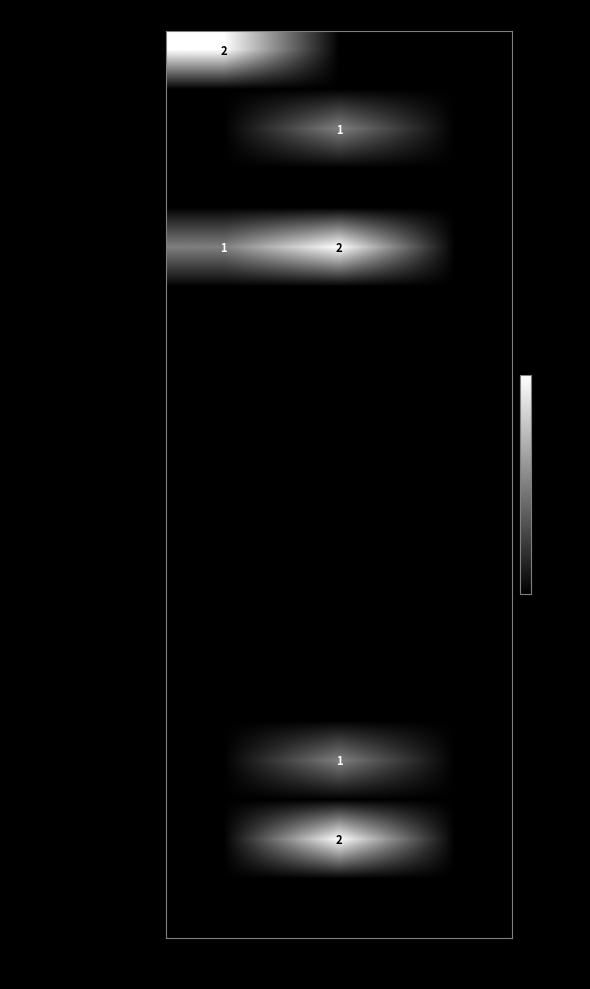

What is the maximum value shown in the chart?

2